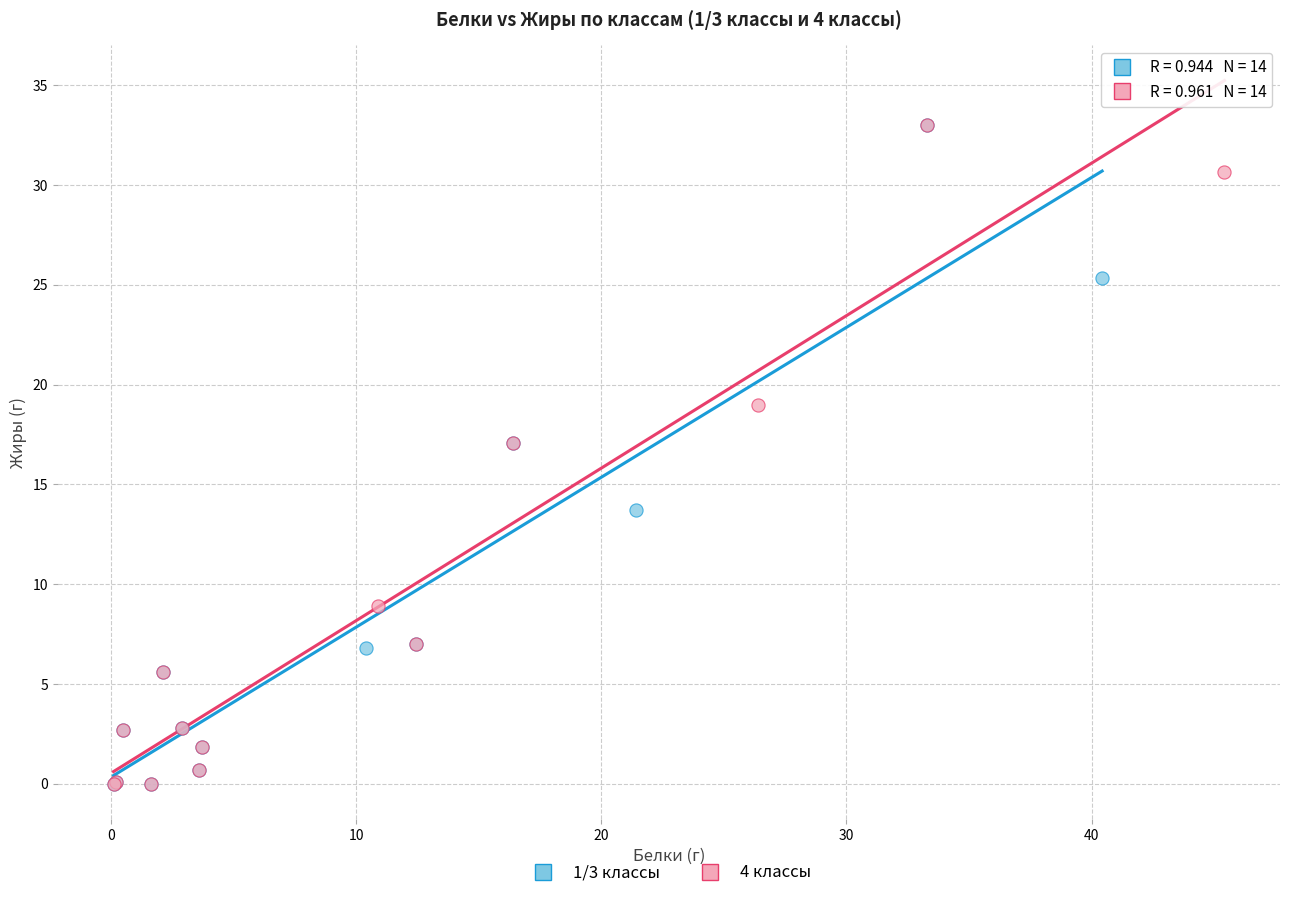

What are all the series names shown in the legend?

1/3 классы, 4 классы